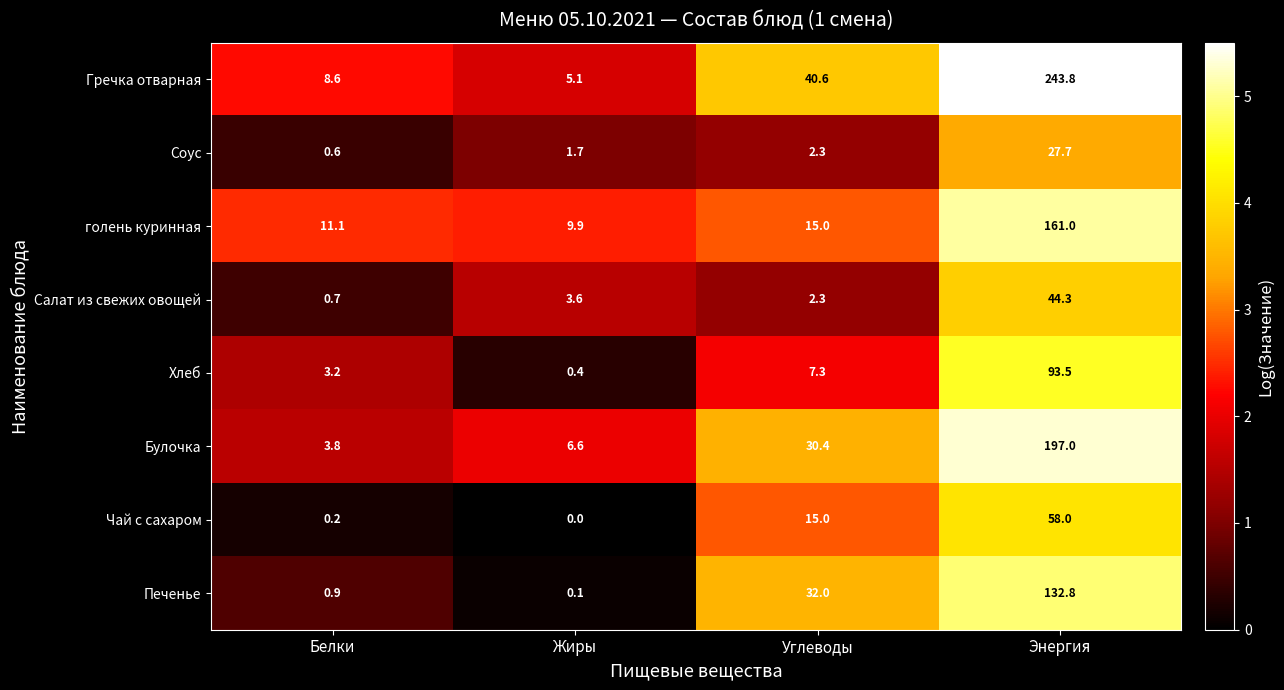

True or false: Печенье has a value of 32.0 at Углеводы.

True